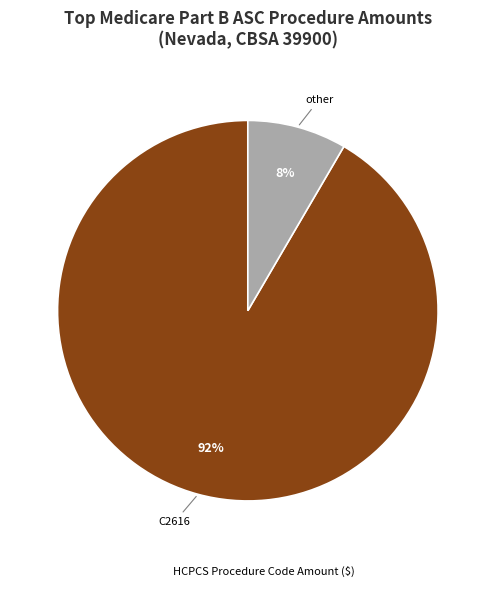

Is there any slice that represents more than half of the pie?

Yes